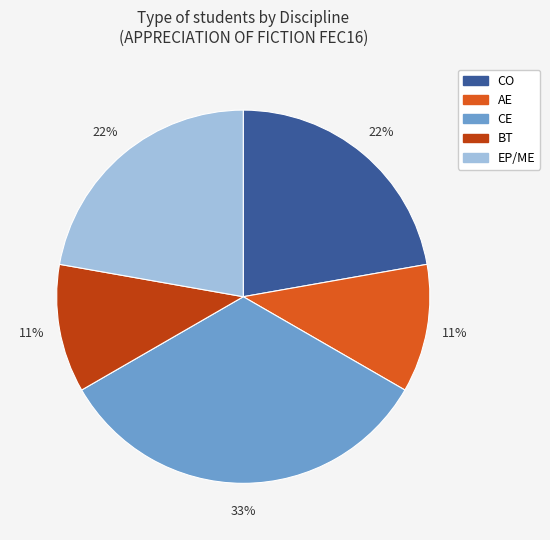

To the nearest percent, what percentage of the pie is BT?

11%